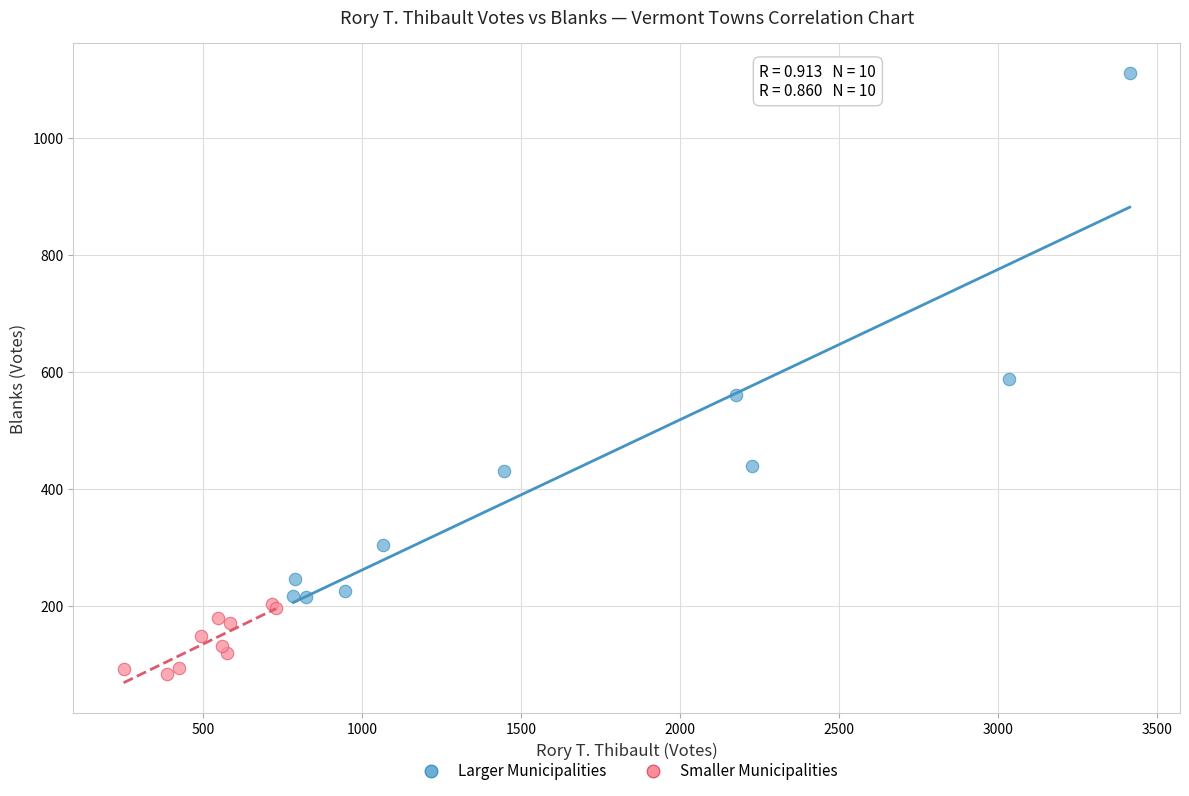

Which series contains the highest Y value?

Larger Municipalities